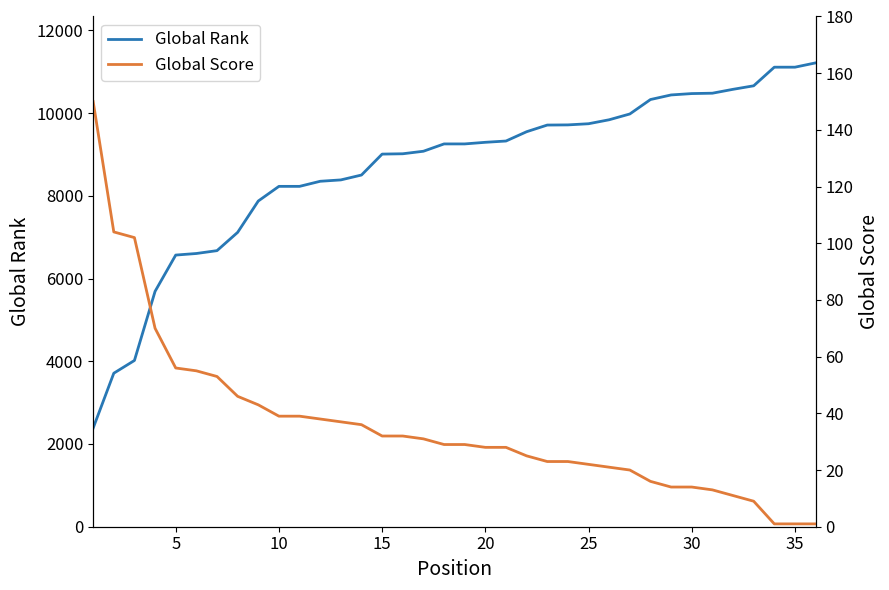

The value of Global Rank at 5 is 11541. True or false?

False